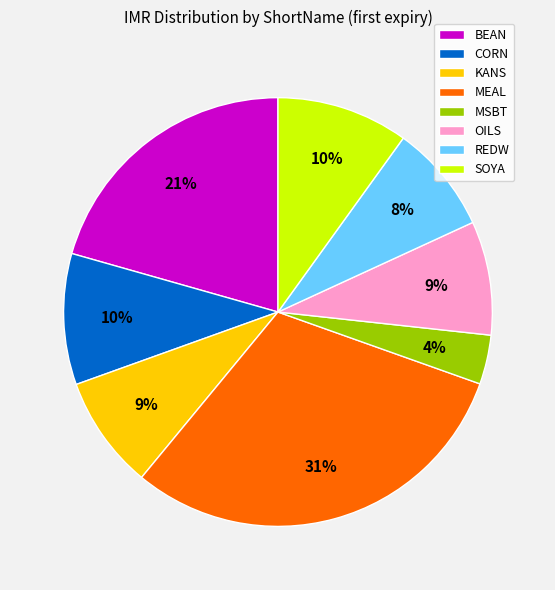

True or false: BEAN accounts for 21% of the total.

True